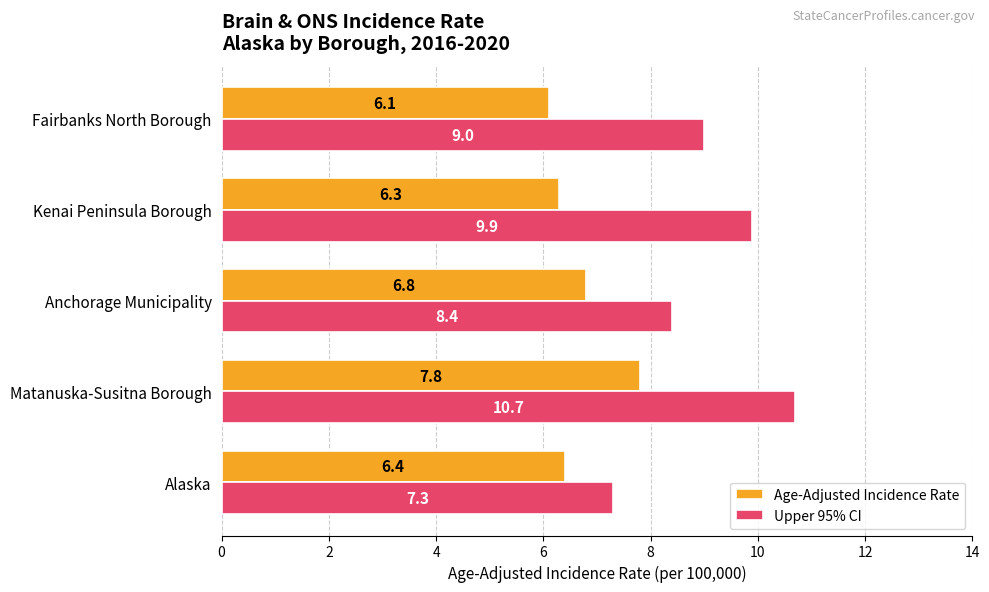

At how many categories does at least one series exceed 8?

4